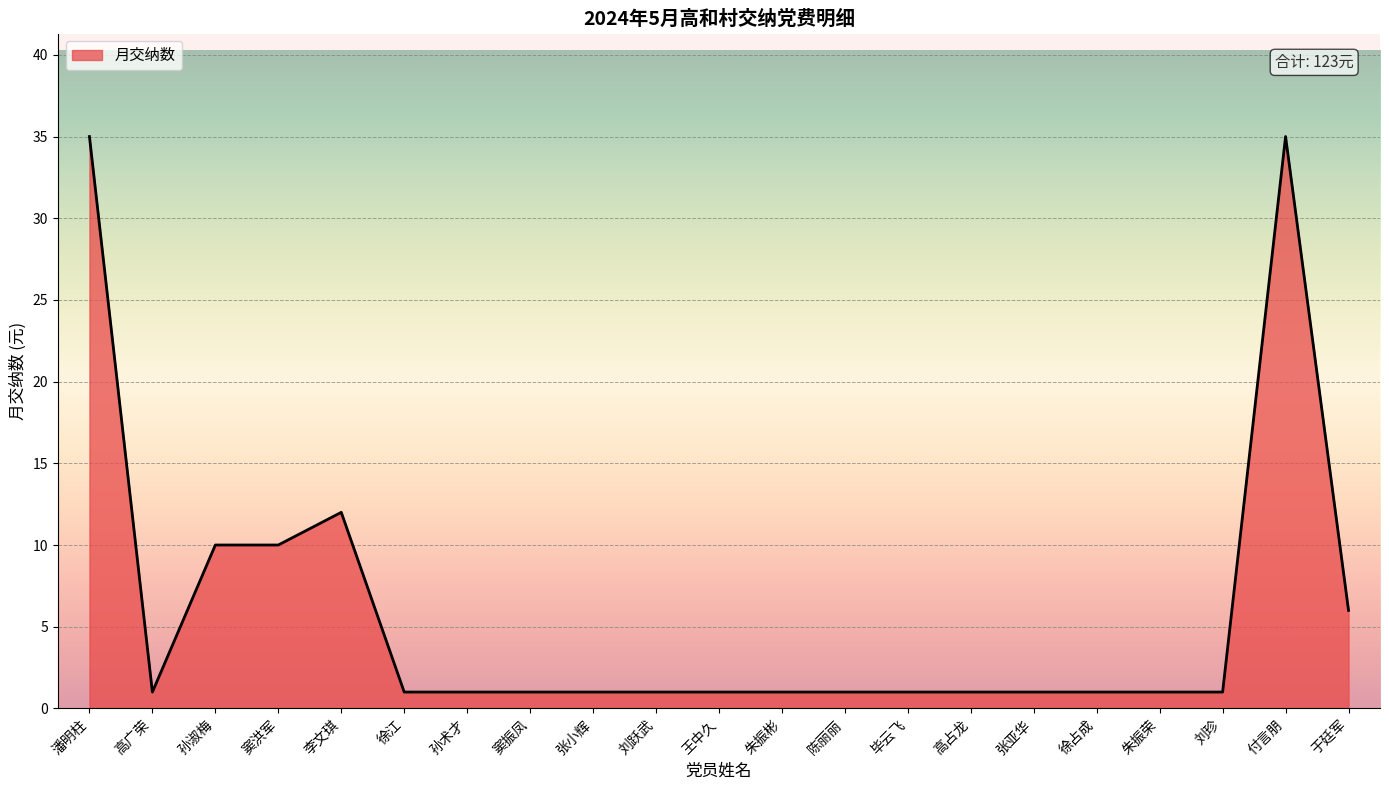

True or false: the data shows 1 at 徐占成.

True